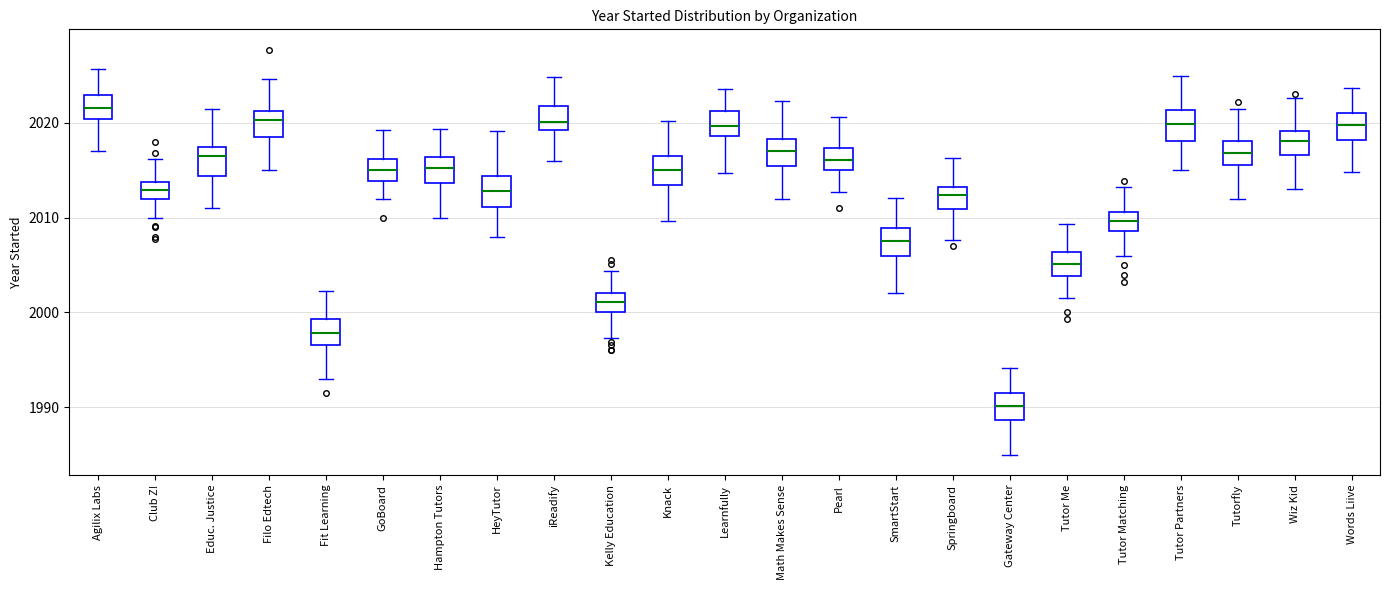

Which box has the highest median line?

Agilix Labs